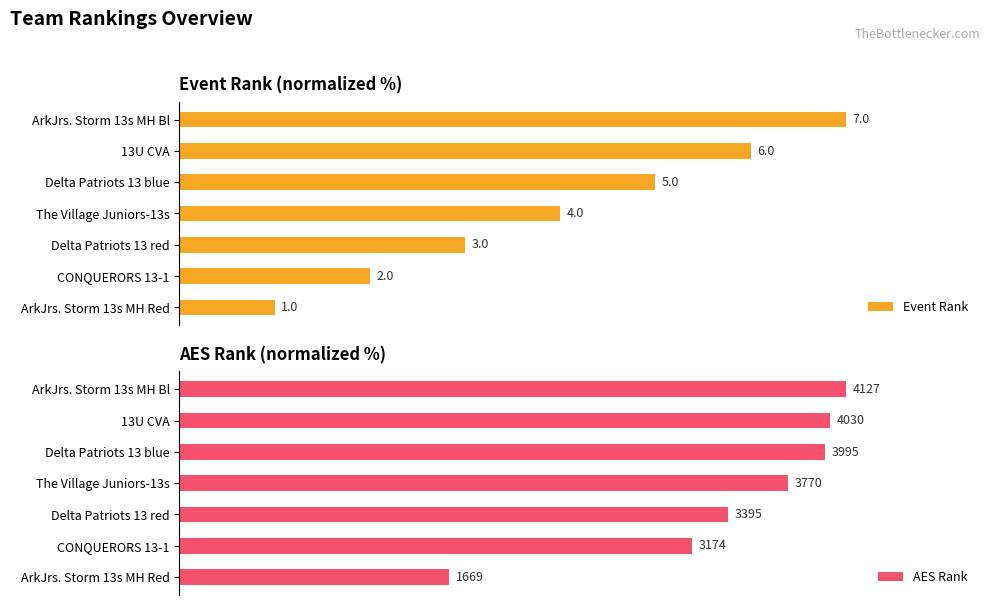

Between The Village Juniors-13s and 13U CVA, which is larger?

13U CVA